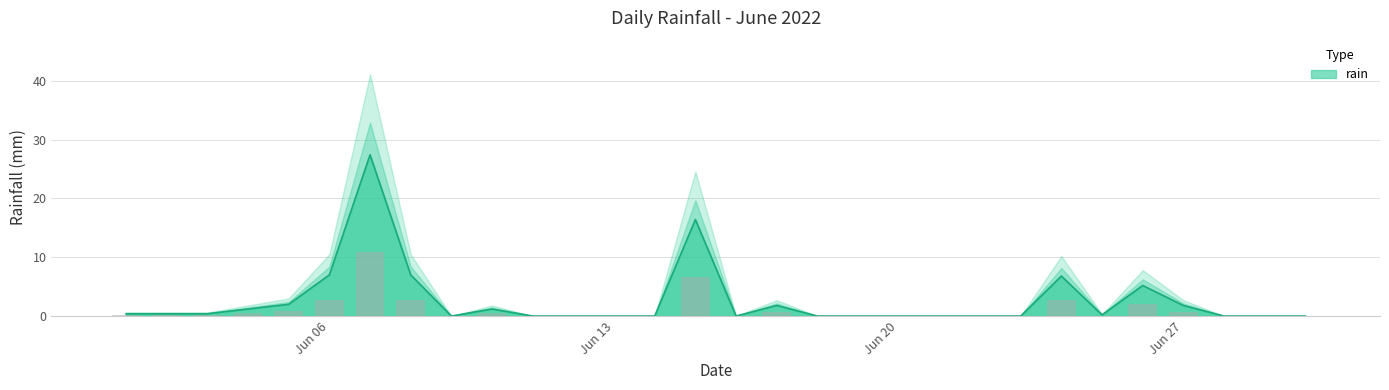

What is the maximum value for rain?

27.4